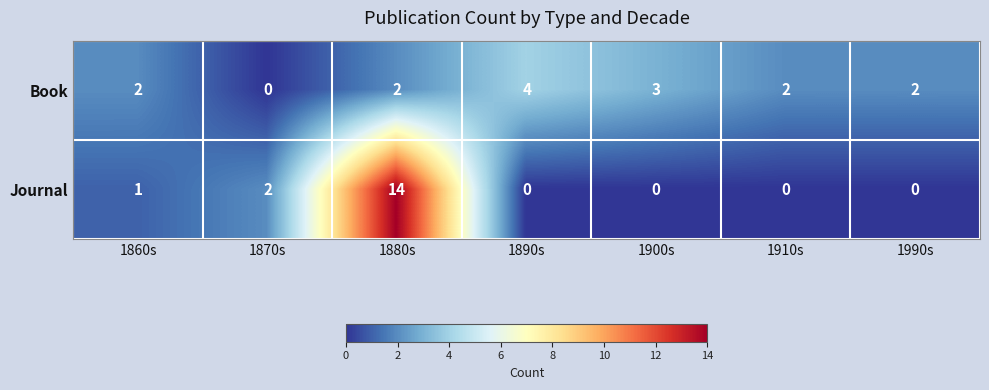

True or false: Book has a value of 2 at 1870s.

False